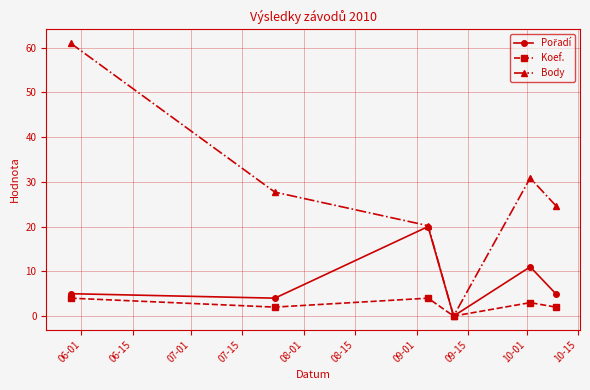

In Body, how many points are lower than both neighbors (excluding endpoints)?

1